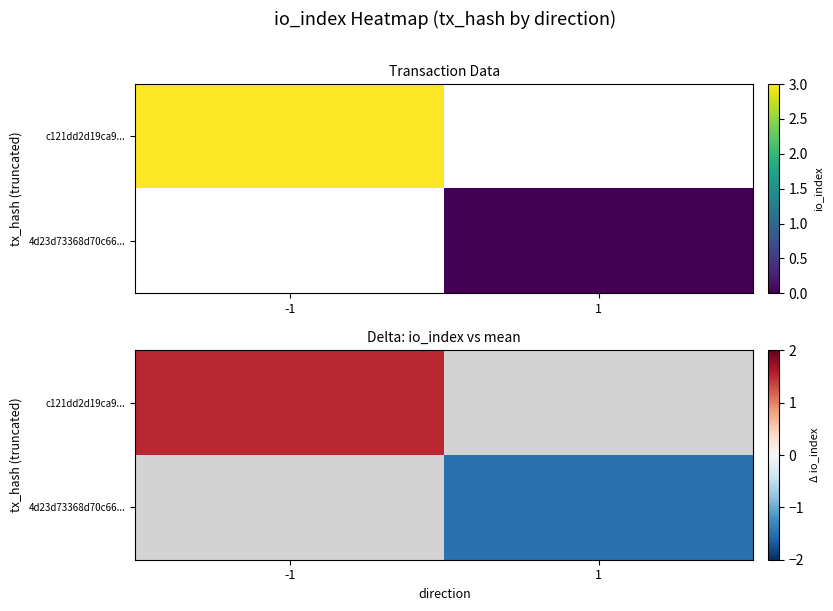

At which label is c121dd2d19ca9... closest to 1?

-1